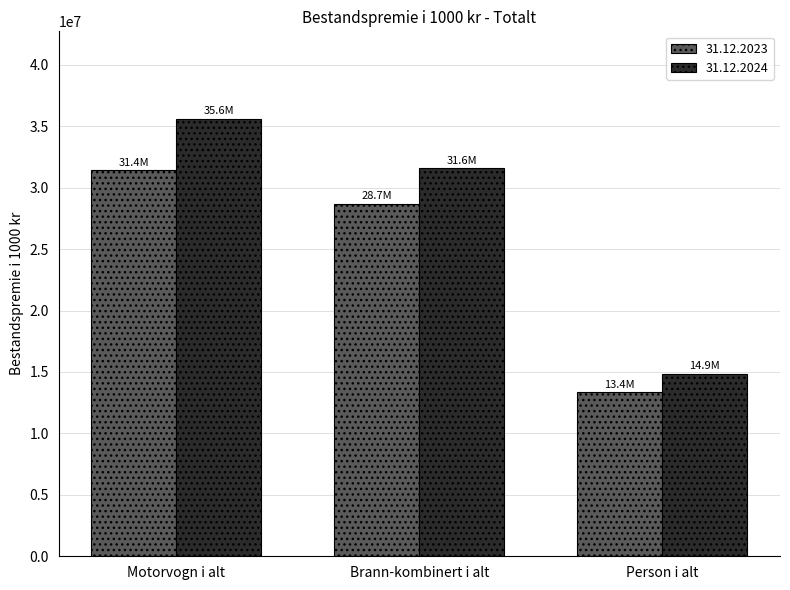

What is the label of the 3rd bar from the left?

Person i alt